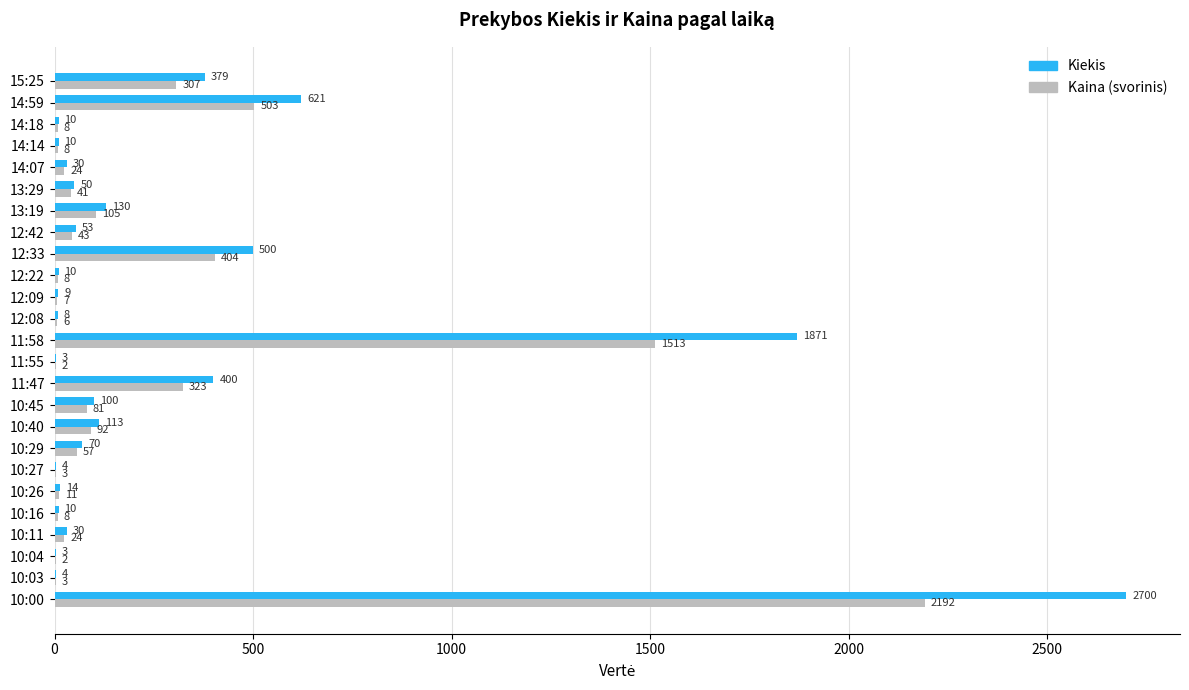

Is it true that Kiekis equals 53.0 at 12:42?

True